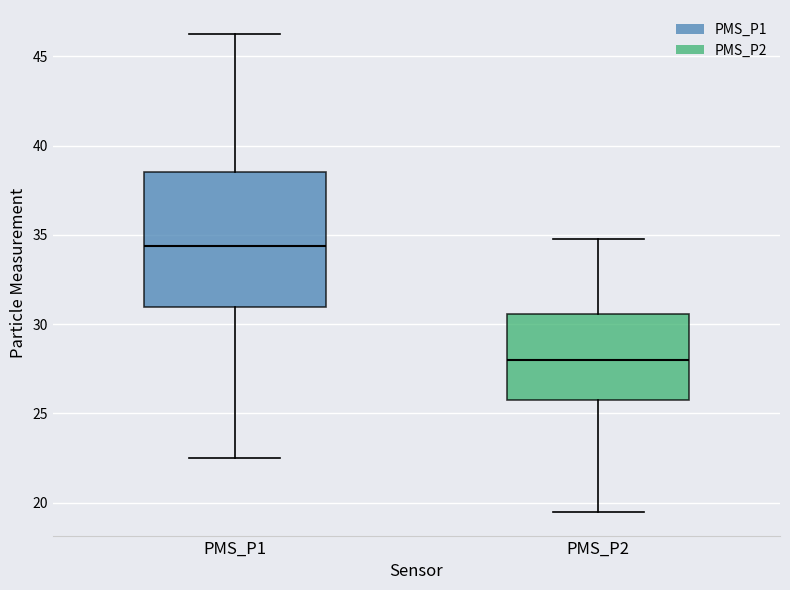

Where does the median line of the box for PMS_P2 sit on the y-axis? The values are not printed on the chart, so give them approximately, as read against the axis.

28.0